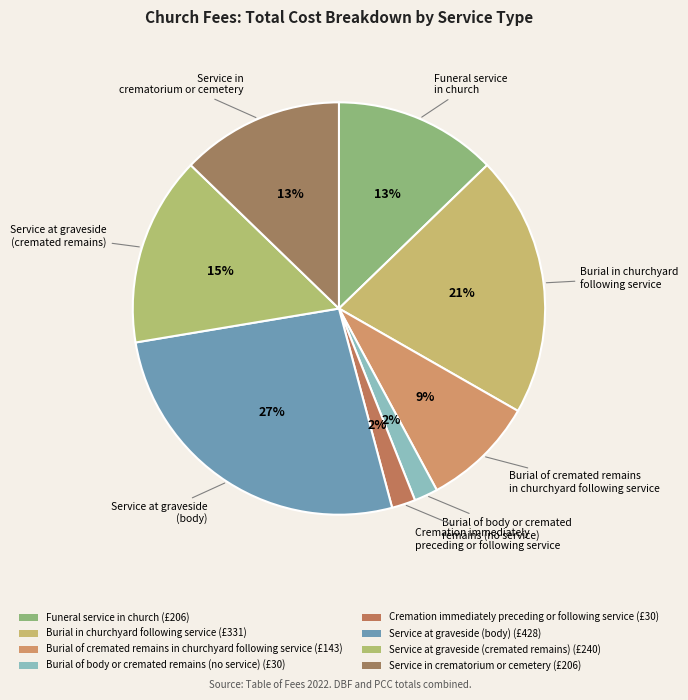

How many slices are in this pie chart?

8